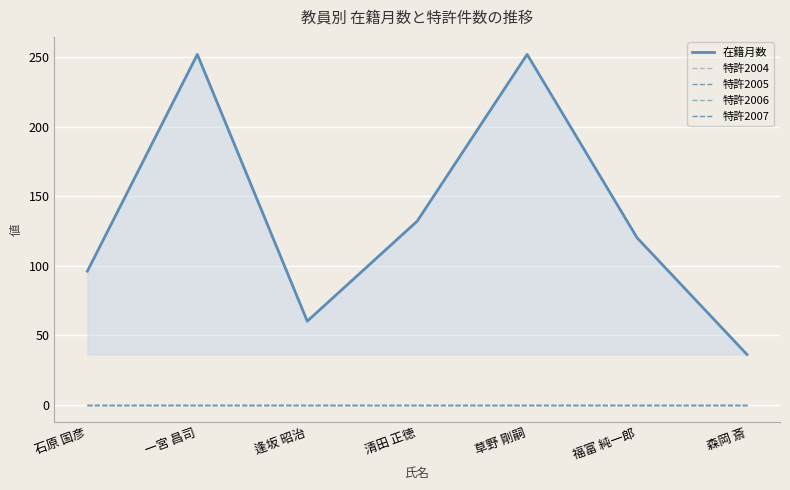

Which category has the lowest value in the 特許2006 series?

石原 国彦